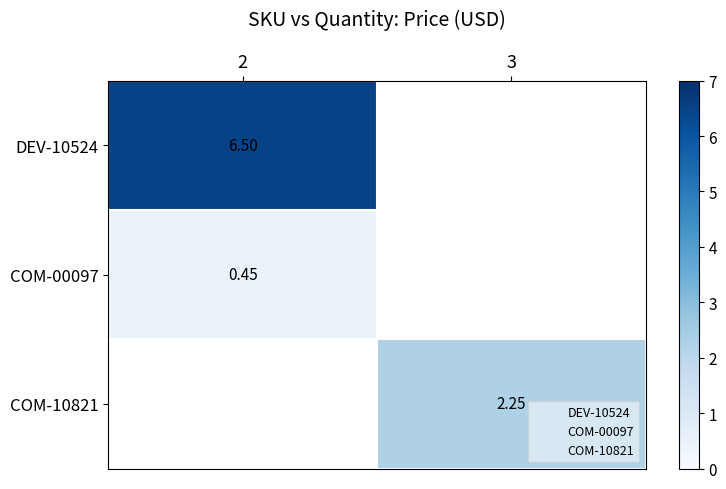

How many values in COM-00097 are above zero?

1